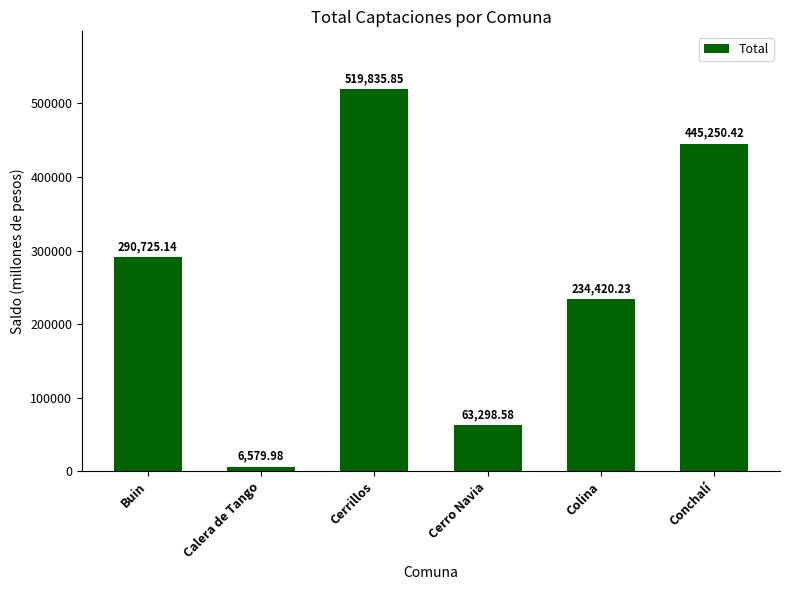

Which label corresponds to the largest value in the chart?

Cerrillos